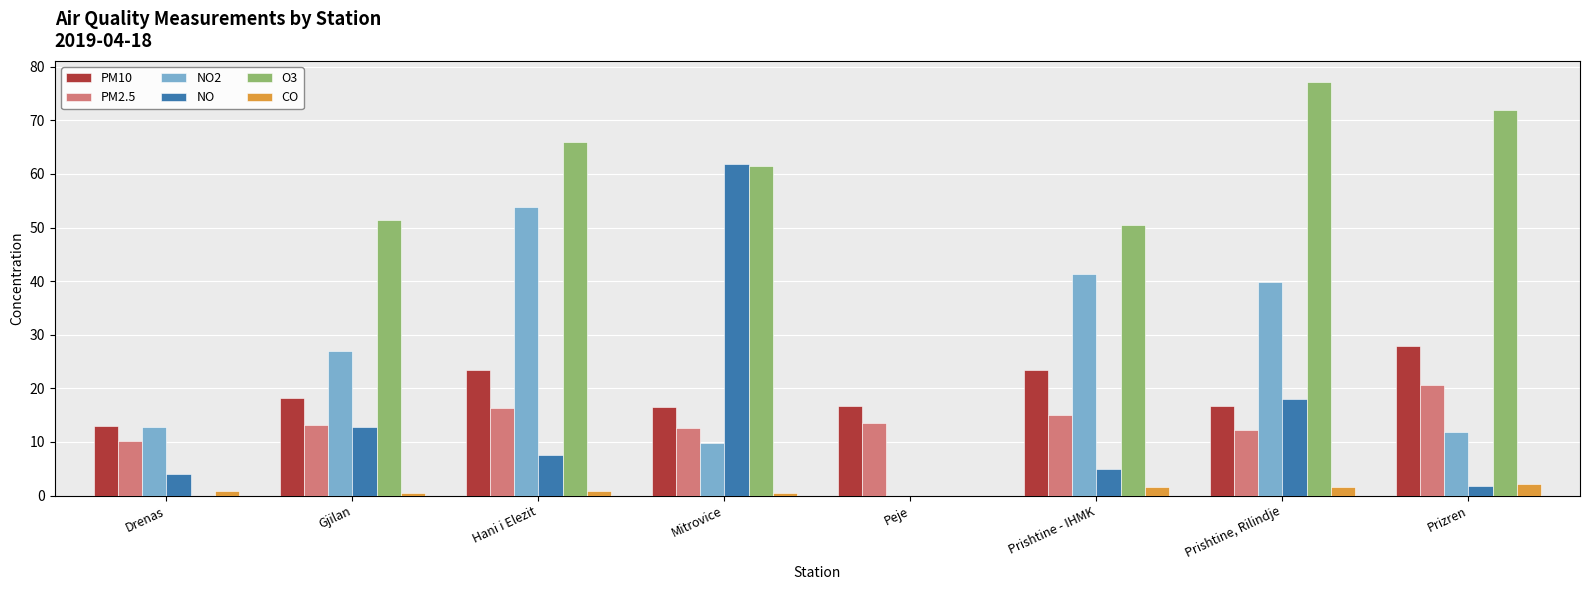

True or false: PM2.5 has a value of 17.7 at Gjilan.

False